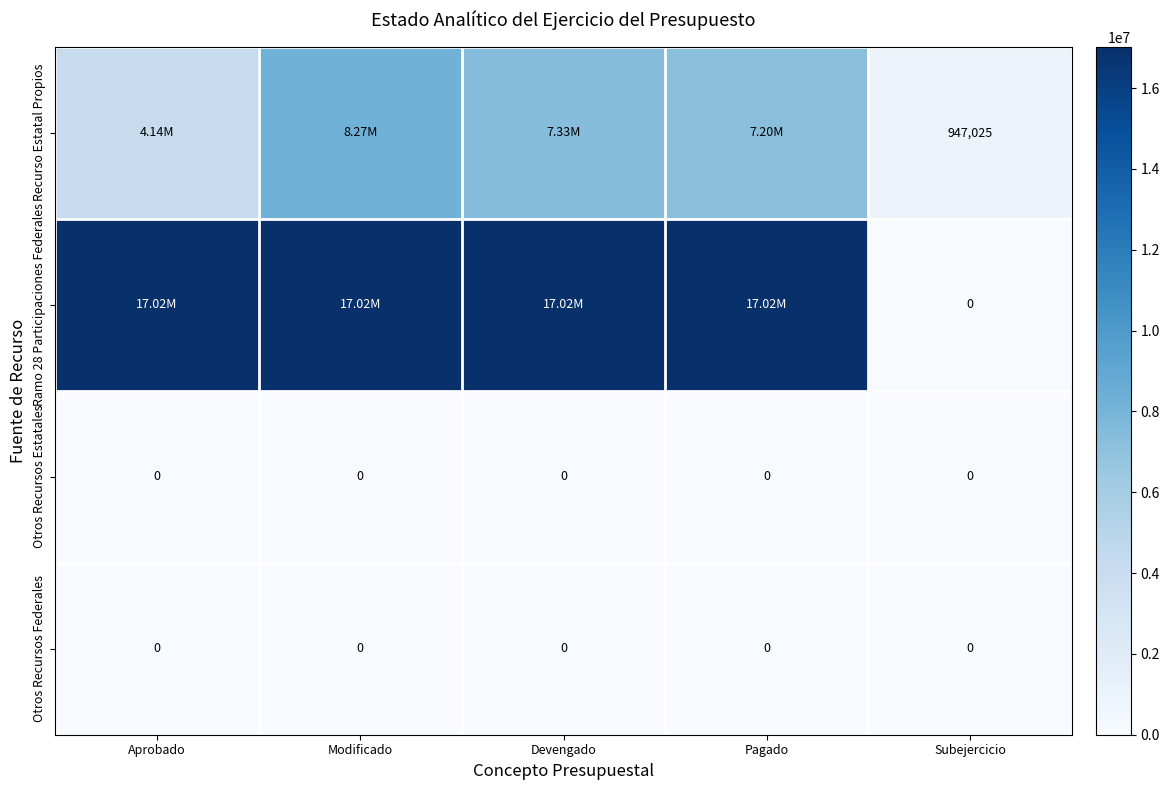

How many distinct data groups are displayed?

4